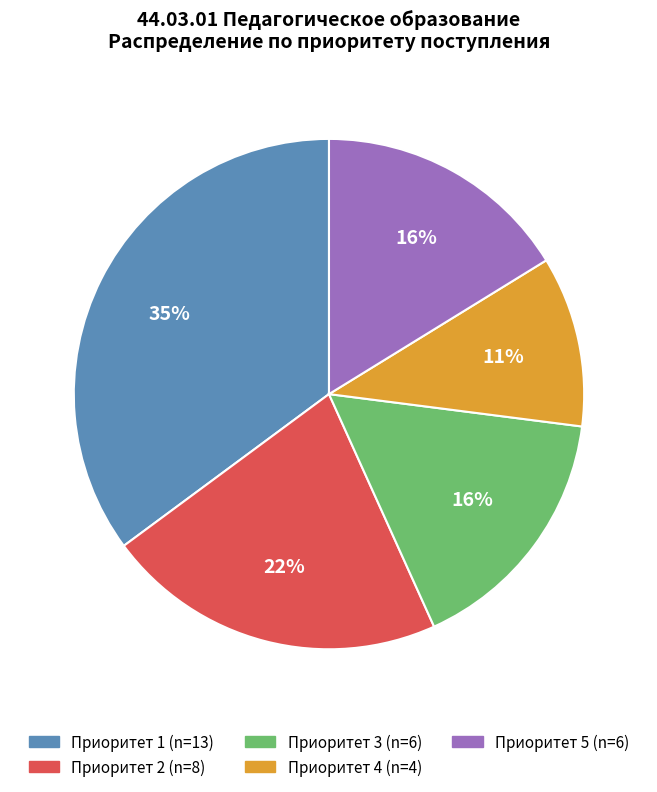

To the nearest percent, what is the average slice percentage?

20%